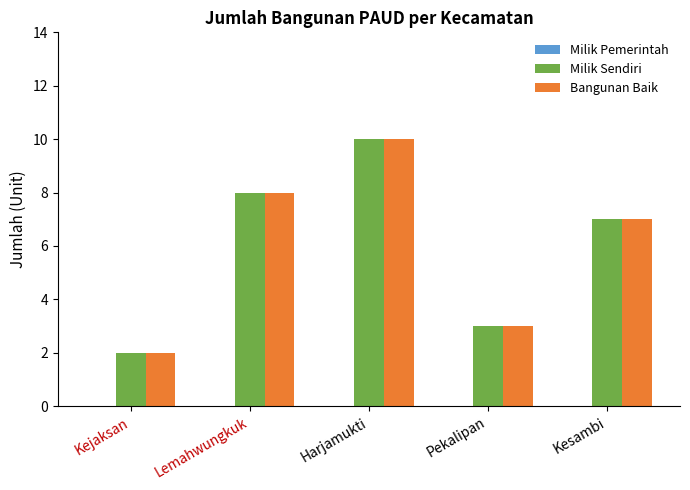

Rank the categories by Bangunan Baik value from lowest to highest.

Kejaksan, Pekalipan, Kesambi, Lemahwungkuk, Harjamukti